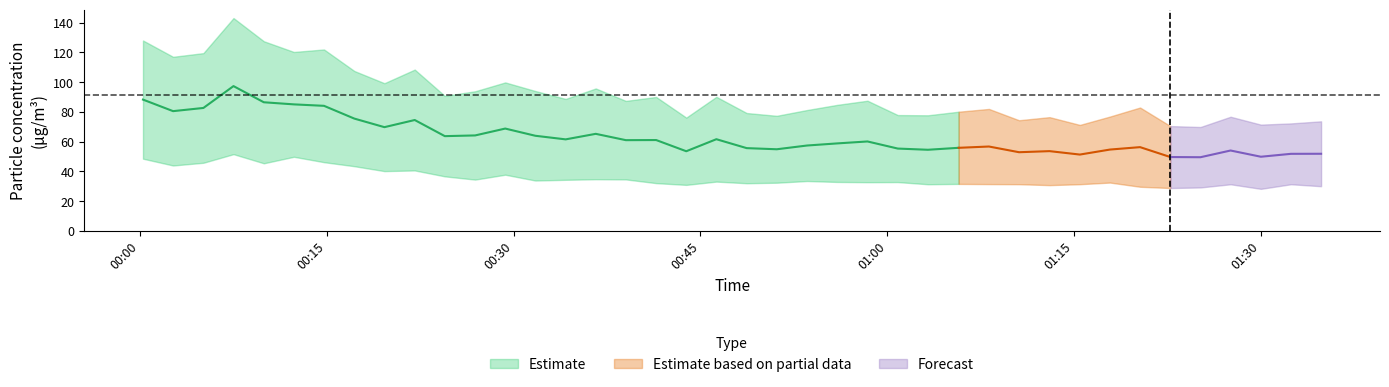

How many values in the SDS_P2 series exceed 32?

26